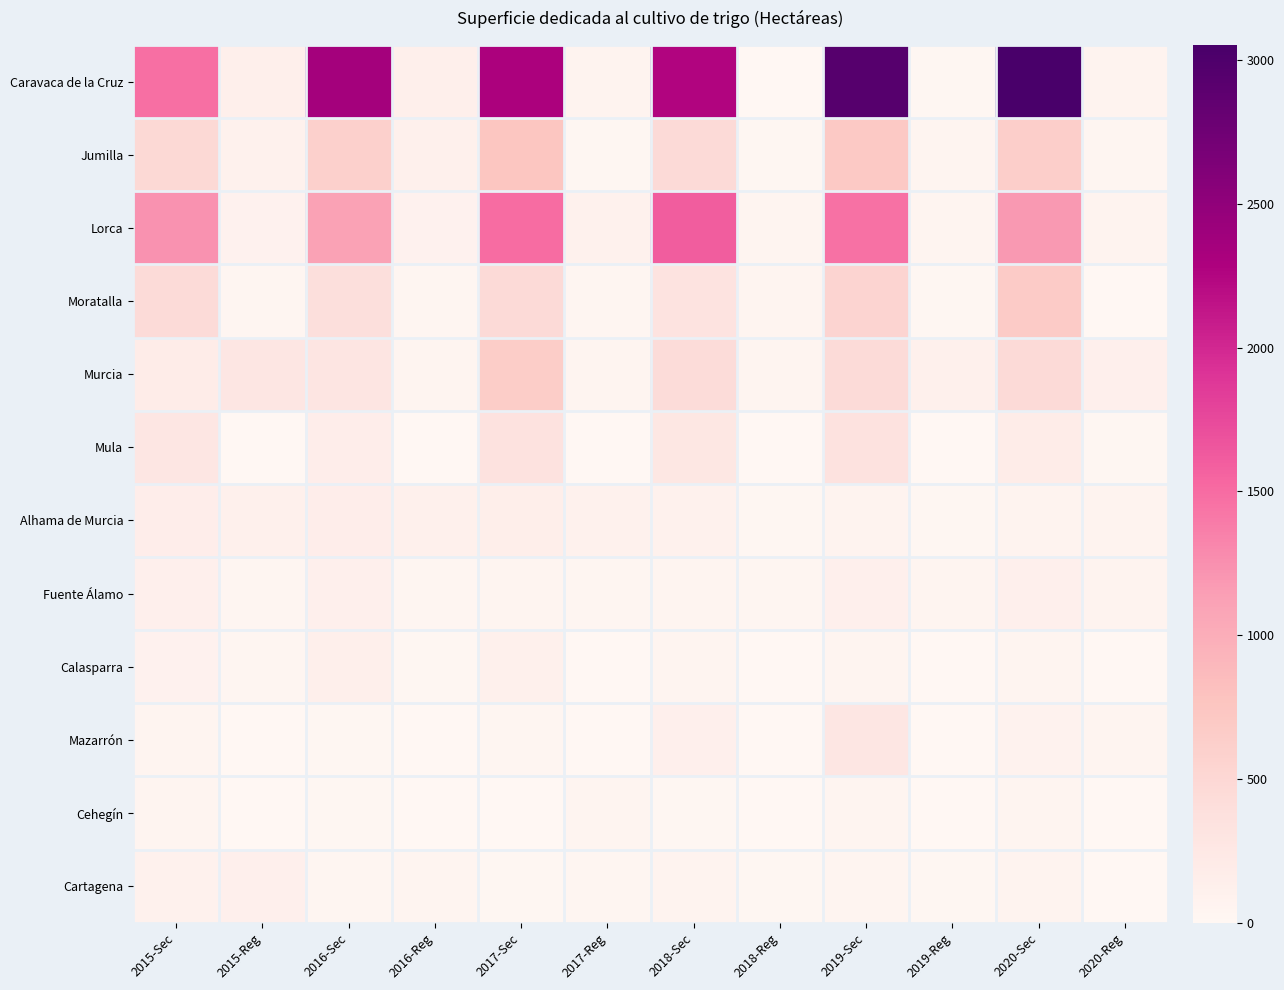

Between 2017-Reg and 2020-Reg, which is larger?

2017-Reg